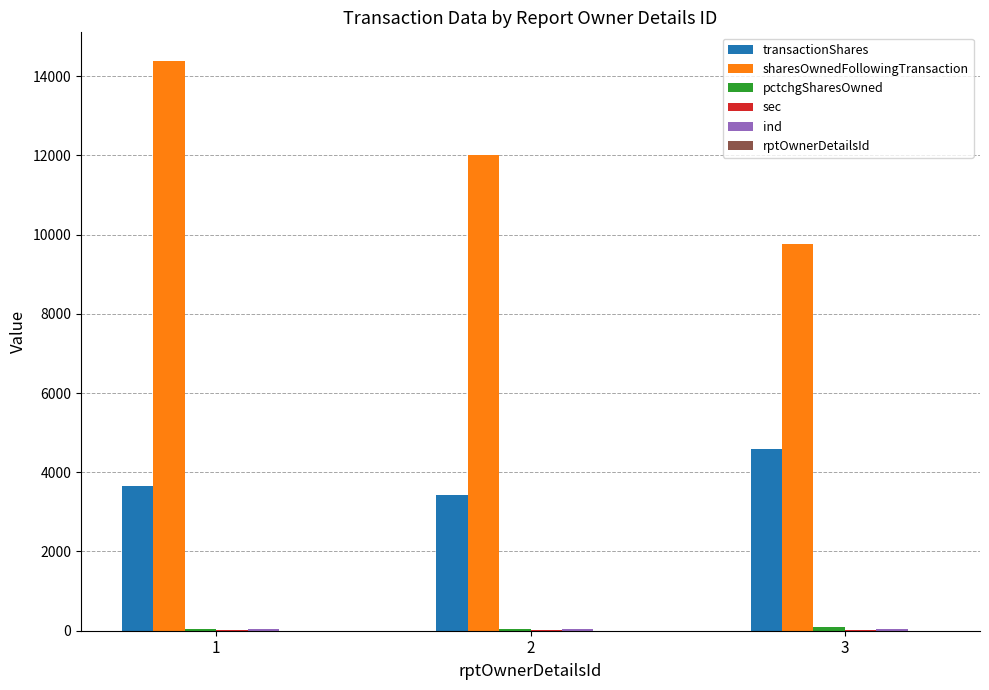

Which series has the largest total across all categories?

sharesOwnedFollowingTransaction